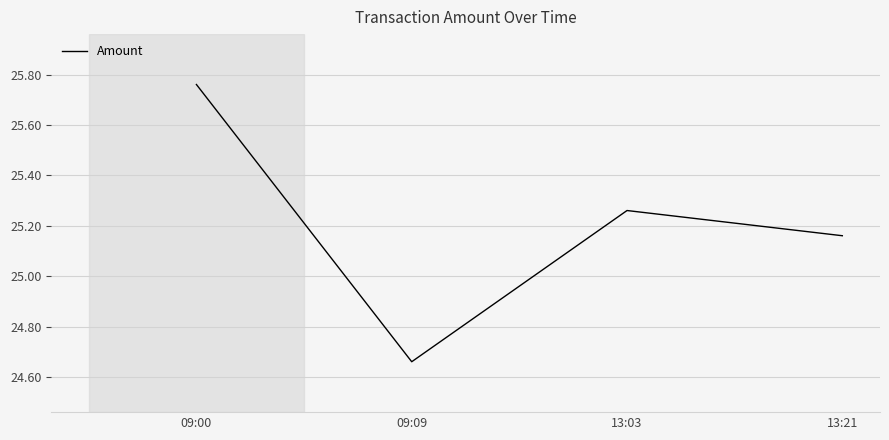

Which category has the lowest value across all series?

09:09